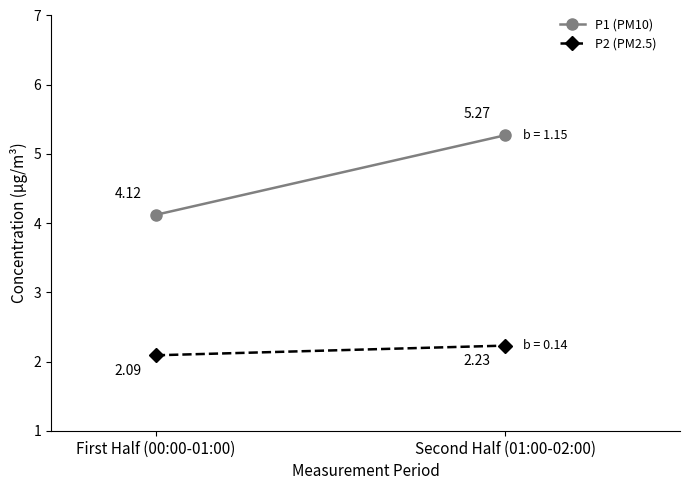

At which category is the sum across all series the highest?

Second Half (01:00-02:00)